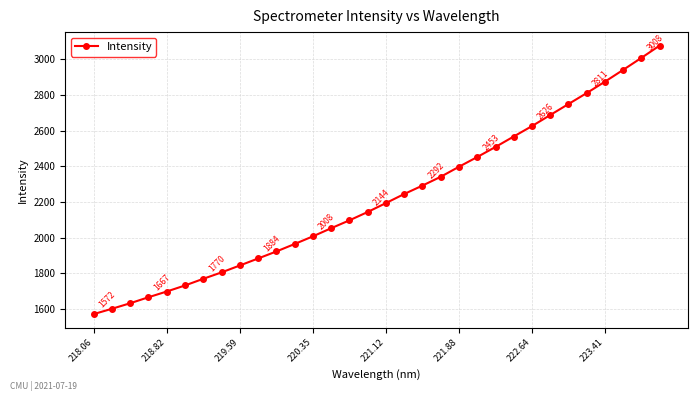

What is the difference between the second highest and second lowest values?

1406.5